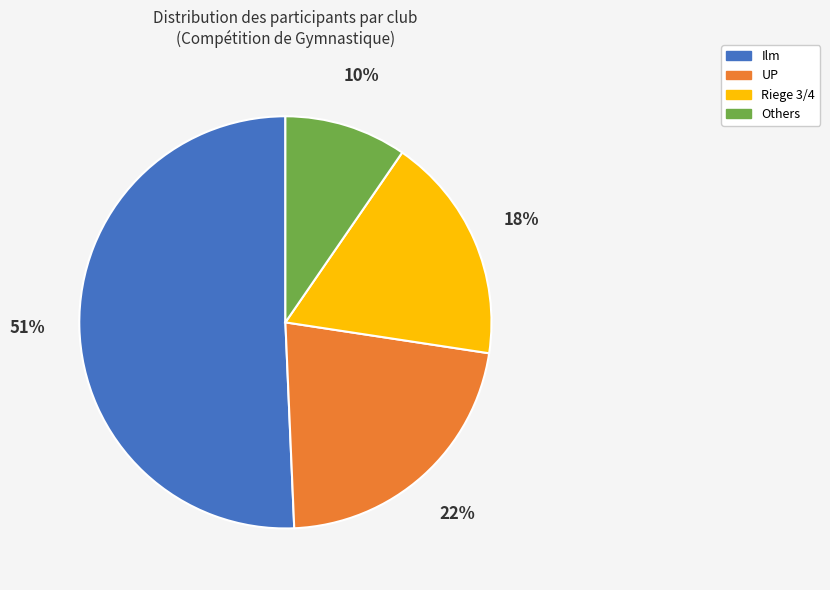

Is there a majority slice in this chart?

Yes